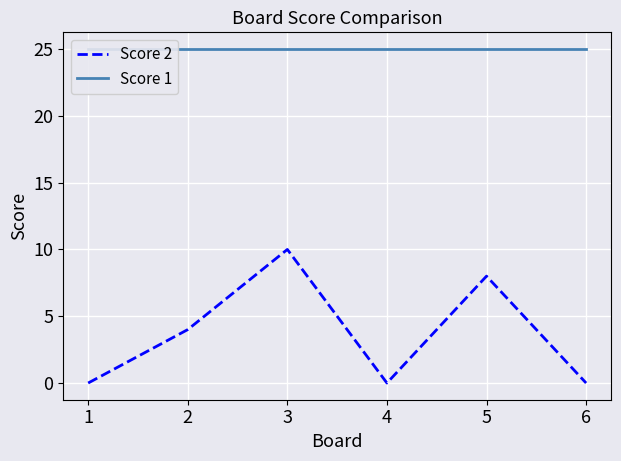

Is this an area chart (filled region under the line)?

No